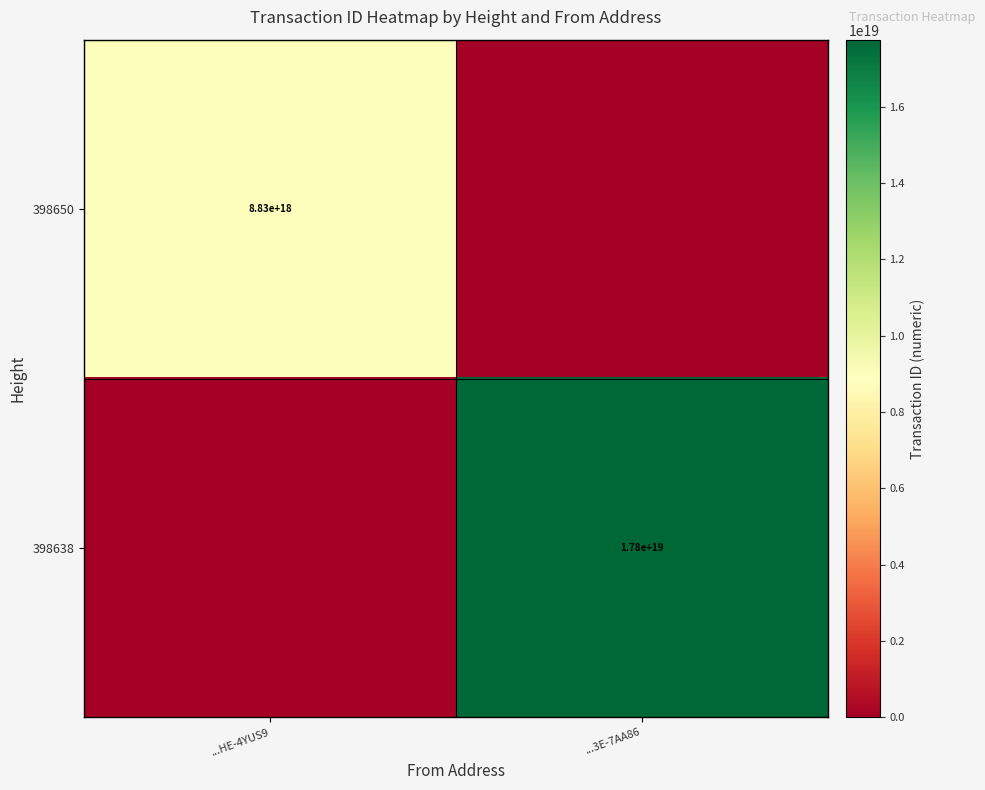

True or false: 398638 has a value of 25576572132401586176 at ...3E-7AA86.

False